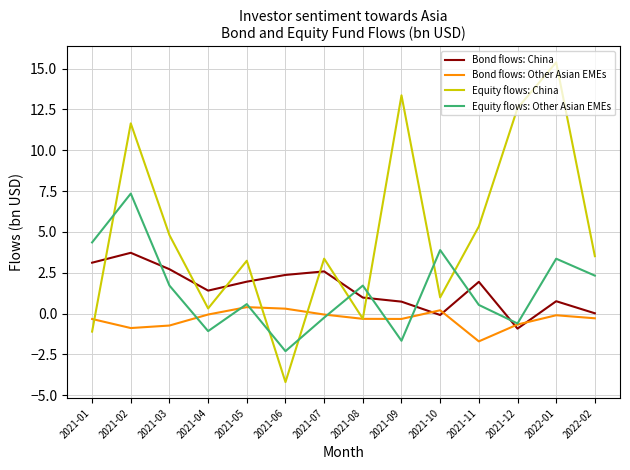

Is the value of Equity flows: China at 2021-04 greater than the value of Equity flows: Other Asian EMEs at 2021-12?

Yes